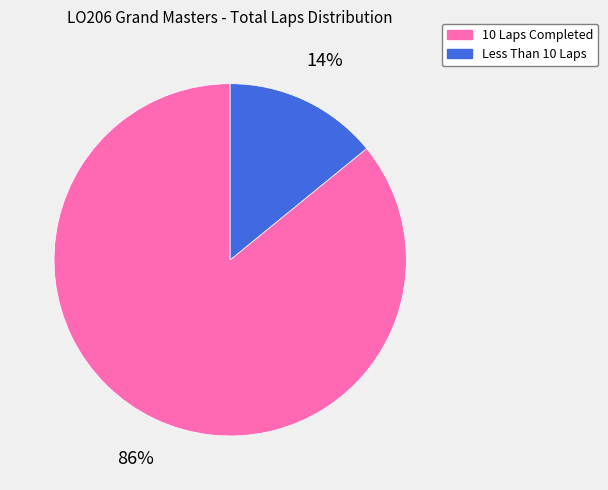

To the nearest percent, what is the average slice percentage?

50%